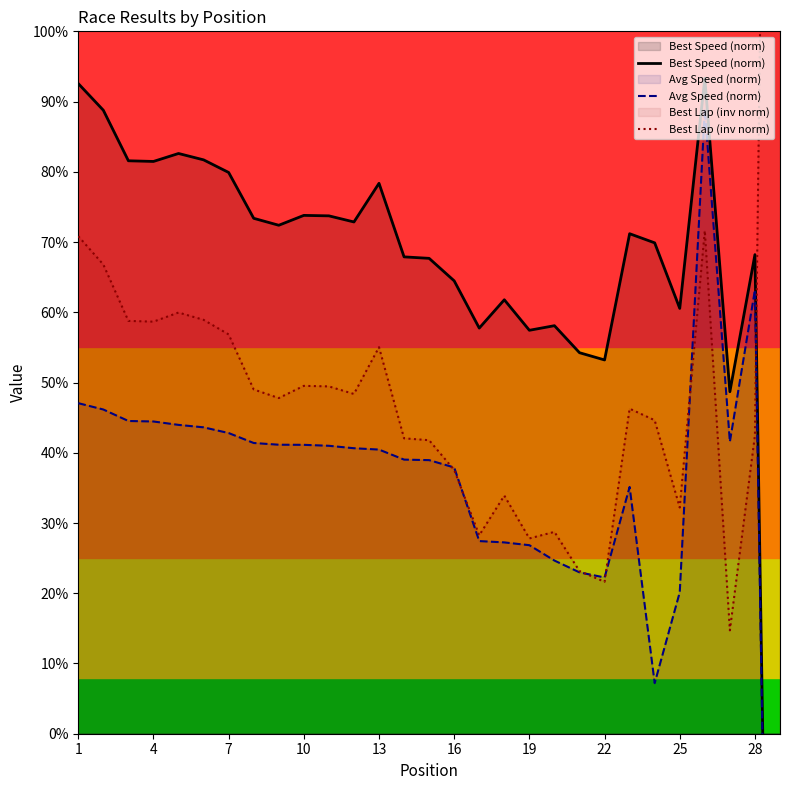

List the series in order of their peak value, lowest first.

Avg Speed (norm), Best Speed (norm), Best Lap (inv norm)